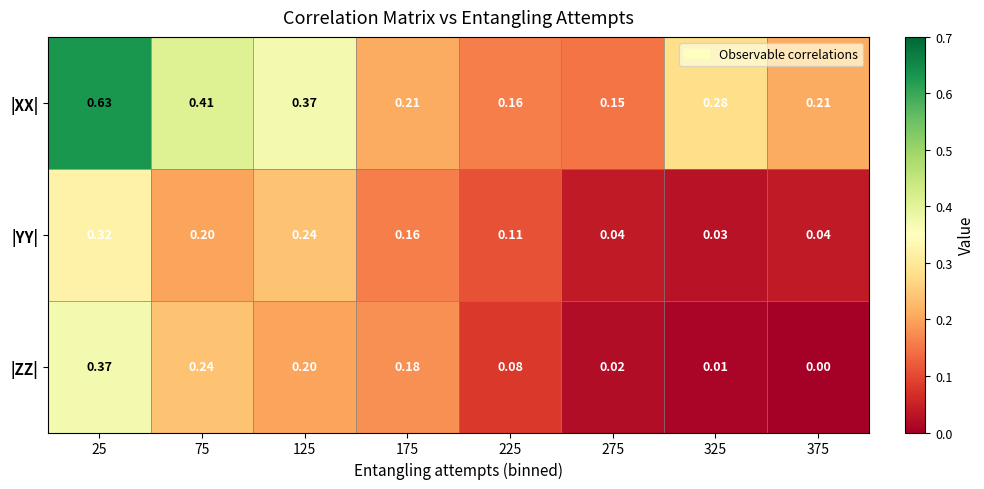

How many data points in |ZZ| are above 0?

7